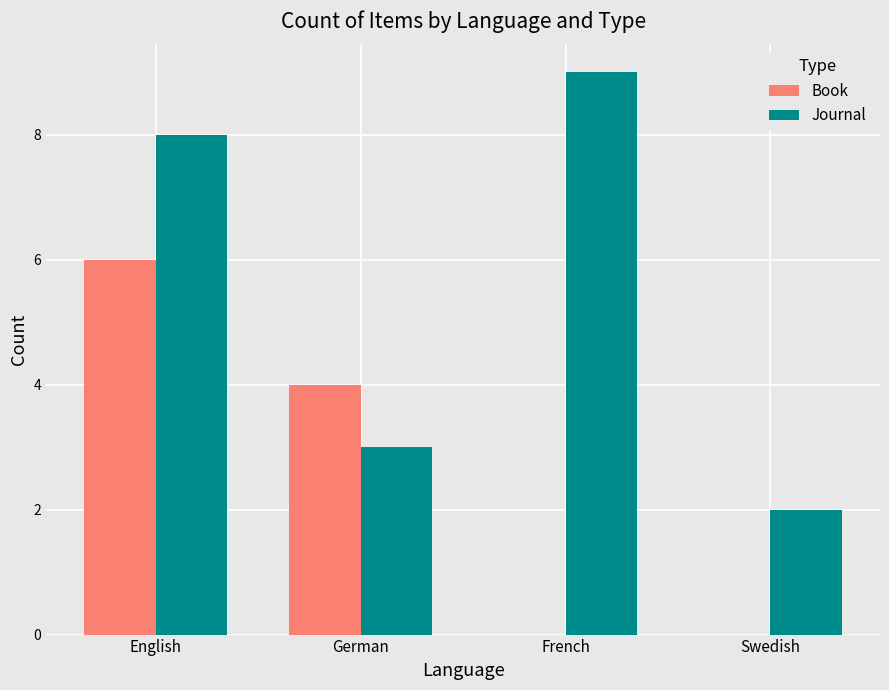

Are the bars horizontal?

No